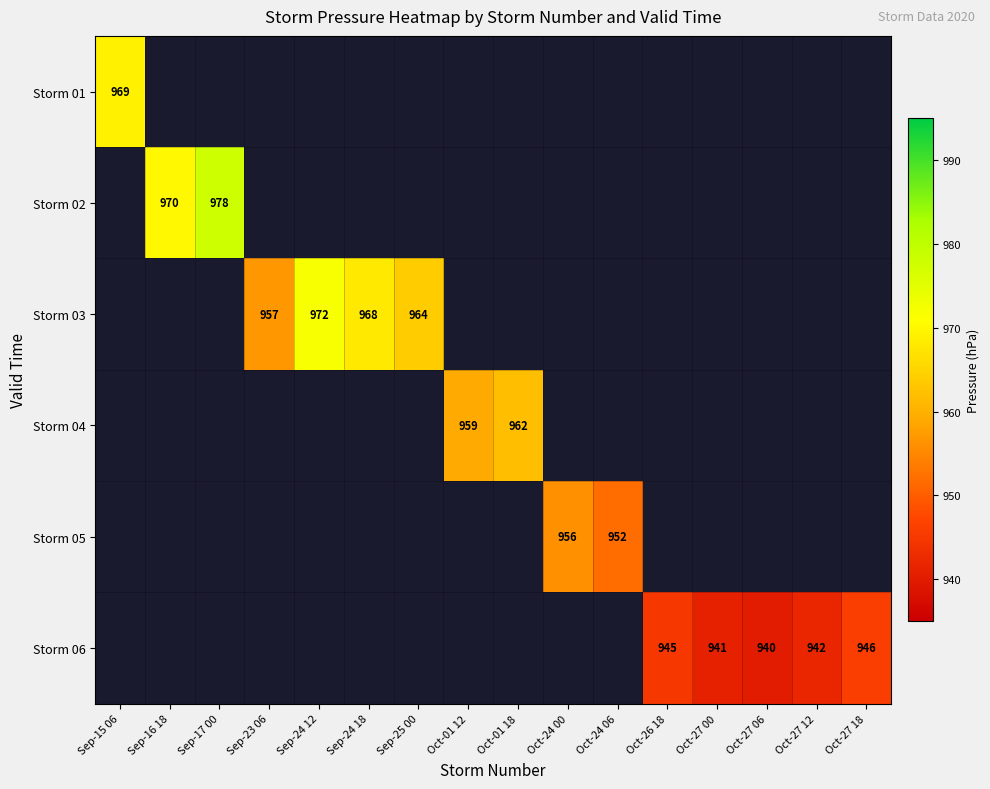

True or false: Storm 01 has a value of 618 at Sep-15 06.

False